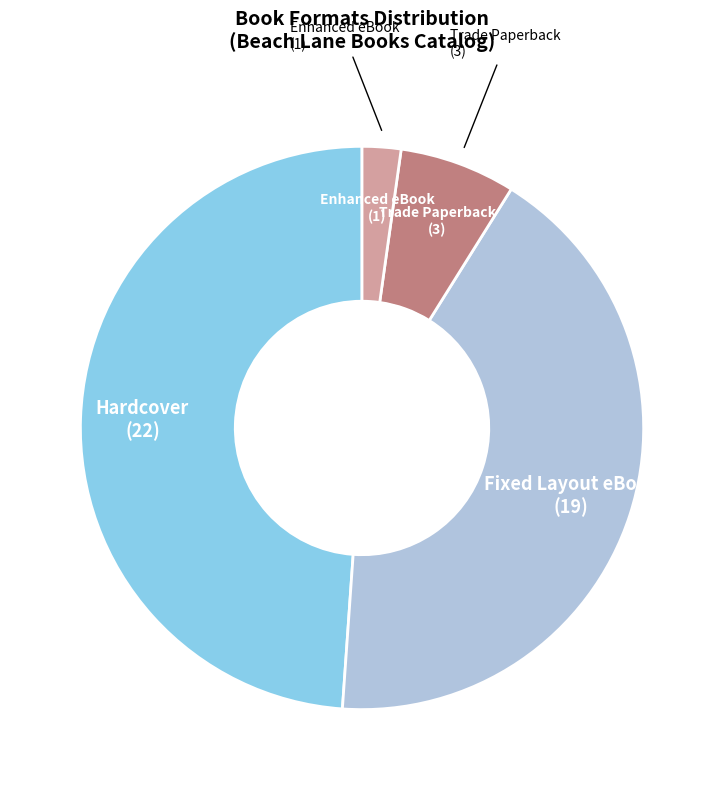

Is there any slice that represents more than half of the pie?

No